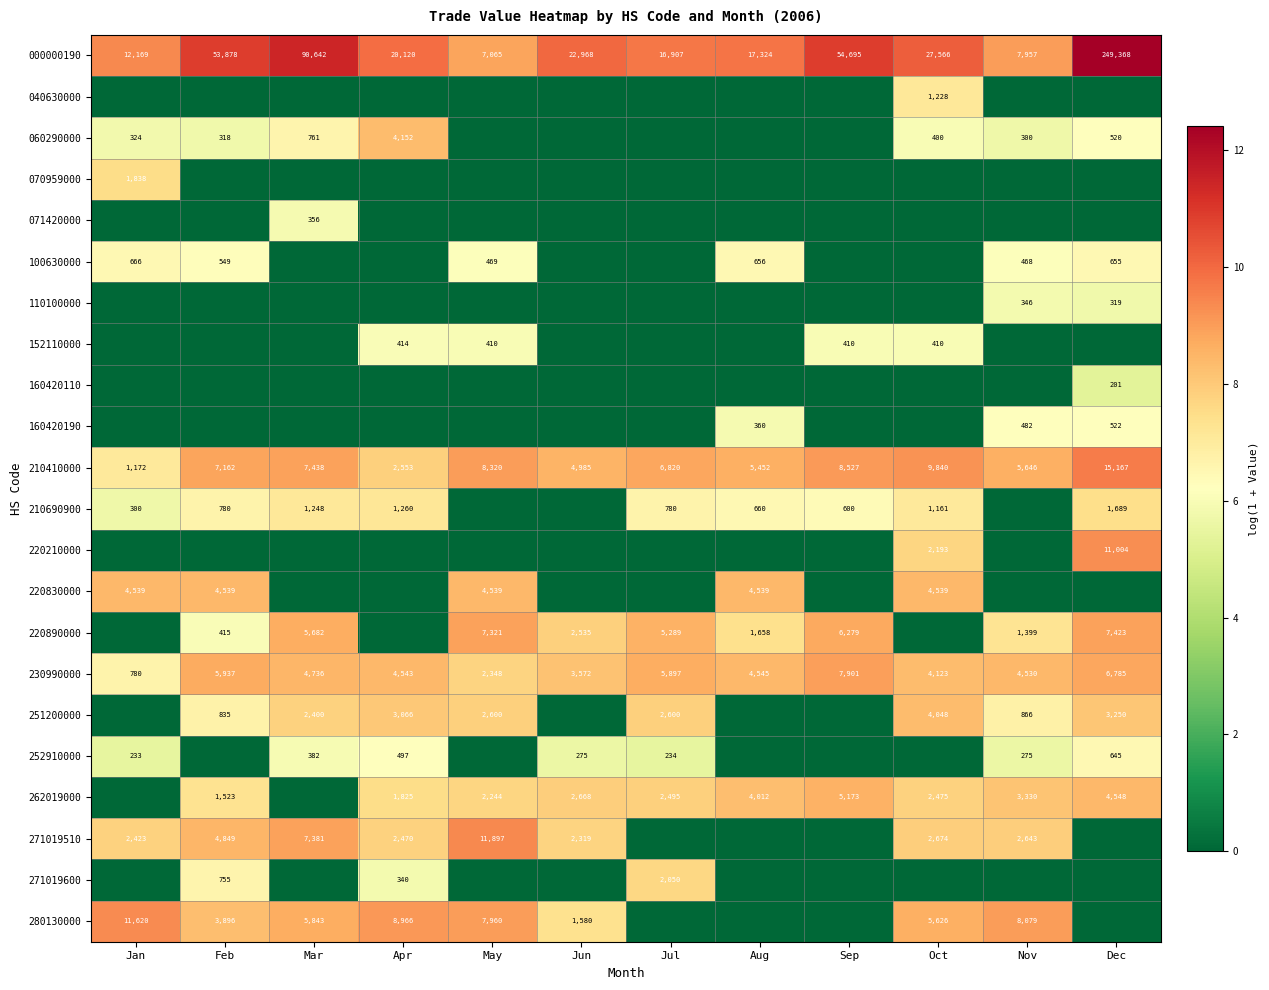

Which has a higher value, May or Jun?

Jun